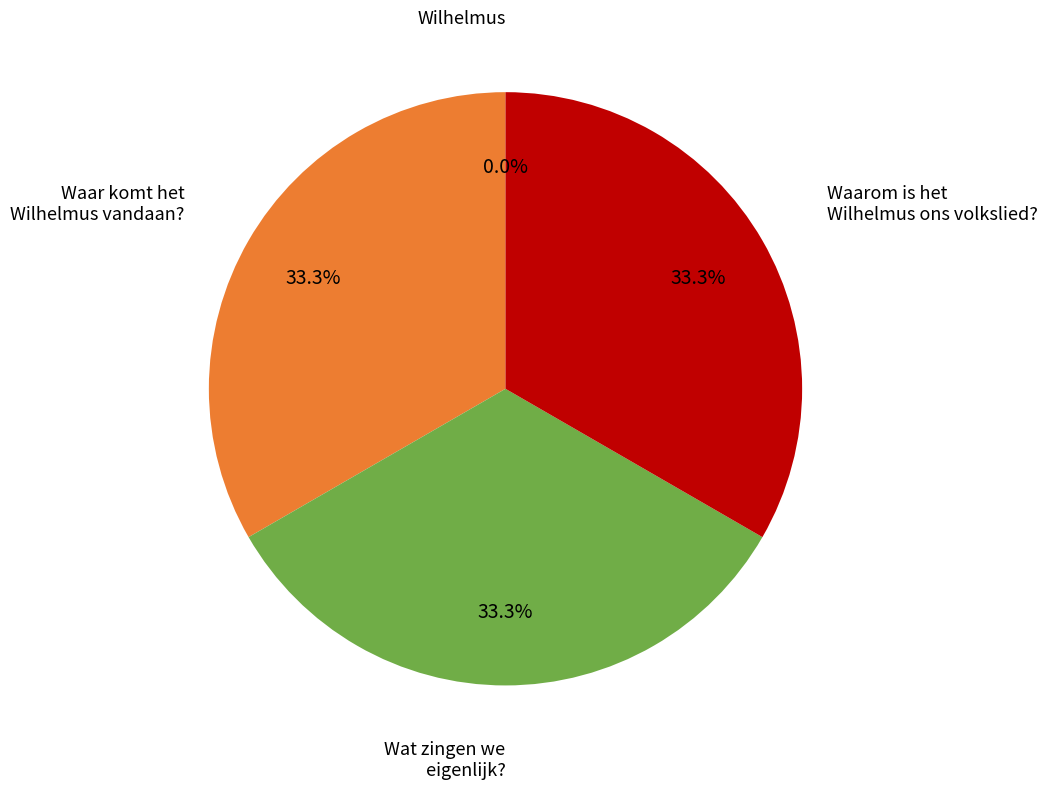

Is there any slice that represents more than half of the pie?

No